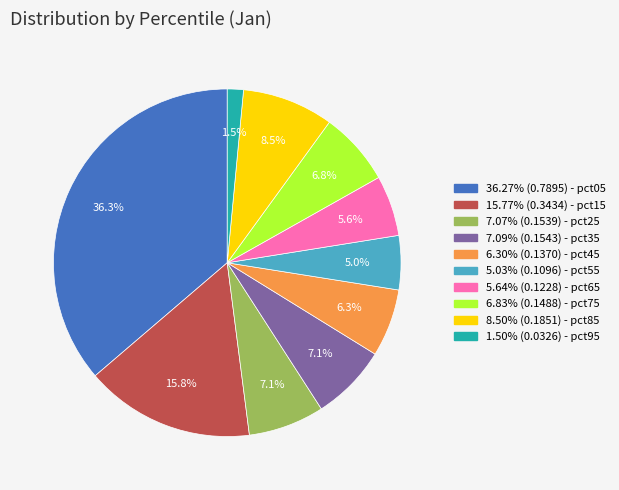

Is there any slice that represents more than half of the pie?

No